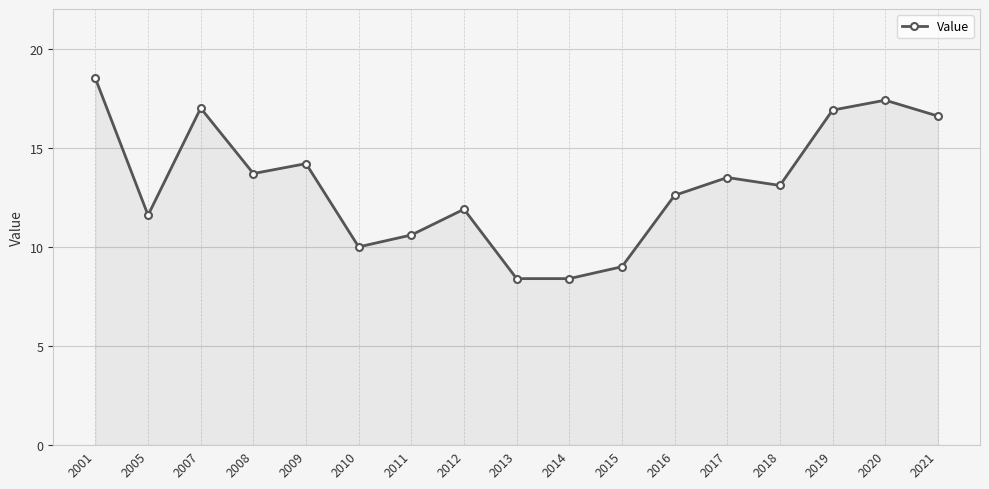

At which category does the chart reach its peak across all series?

2001